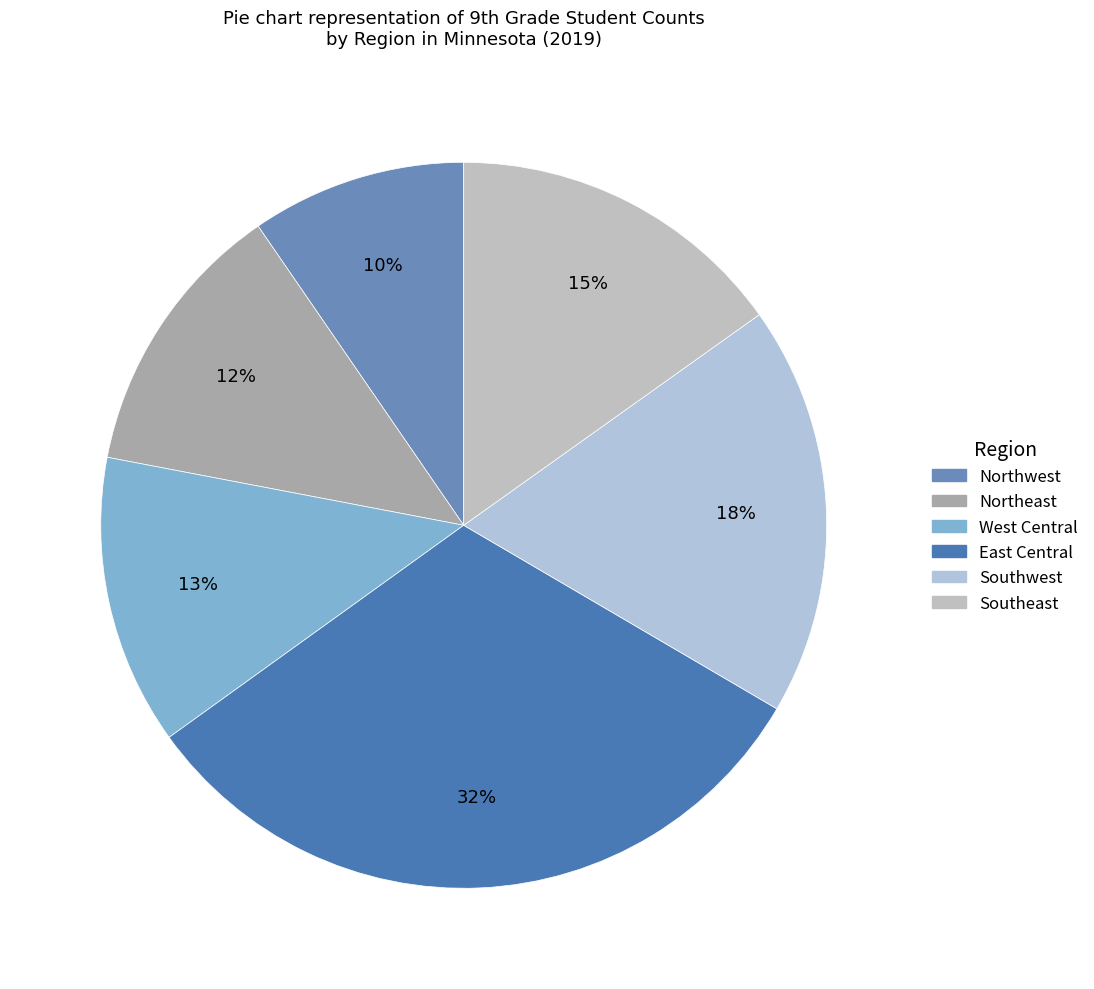

To the nearest percent, what is the average slice percentage?

17%